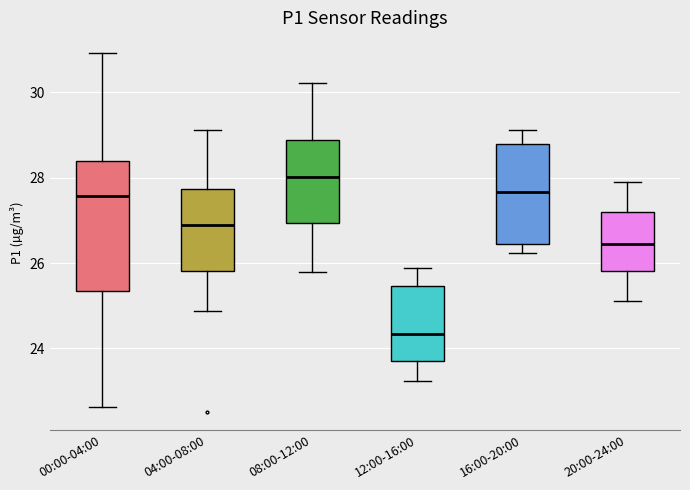

Reading left to right, transcribe this box plot: for each box, give where its median line is, the range the box spans, and where its two whiskers end, as read against the y-axis. The values are not printed on the chart, so give them approximately, as read against the axis.

00:00-04:00: median 27.6, box 25.4 to 28.4, whiskers 22.6 to 31.0
04:00-08:00: median 26.8, box 25.8 to 27.8, whiskers 24.8 to 29.2
08:00-12:00: median 28.0, box 27.0 to 28.8, whiskers 25.8 to 30.2
12:00-16:00: median 24.4, box 23.6 to 25.4, whiskers 23.2 to 25.8
16:00-20:00: median 27.6, box 26.4 to 28.8, whiskers 26.2 to 29.2
20:00-24:00: median 26.4, box 25.8 to 27.2, whiskers 25.2 to 27.8